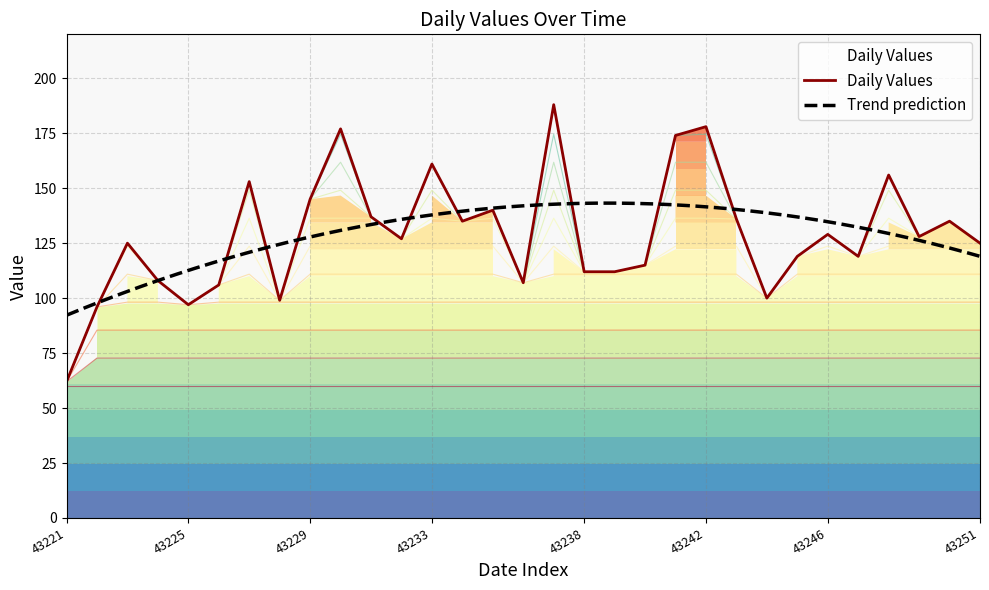

What is the sum of the values at 43242 and 43243?

314